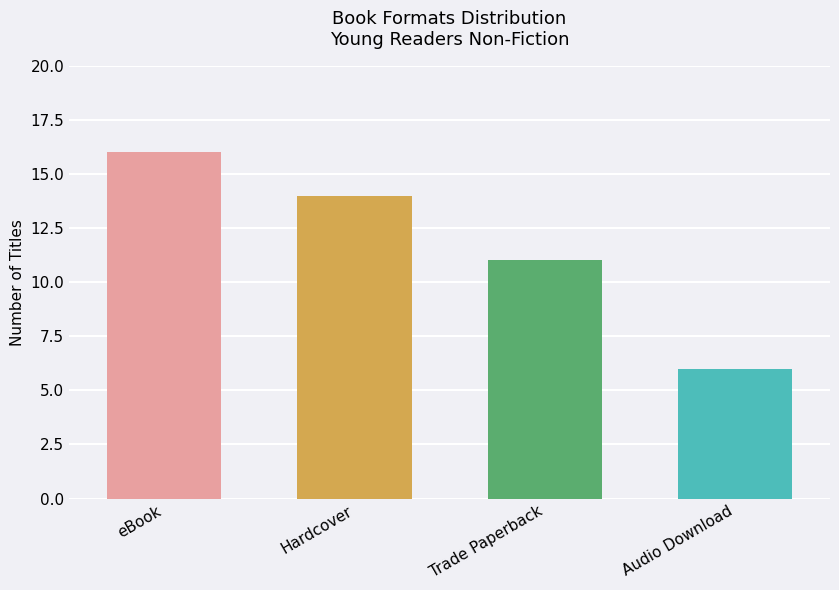

Reading left to right, what are all the values shown in this chart?

16	14	11	6